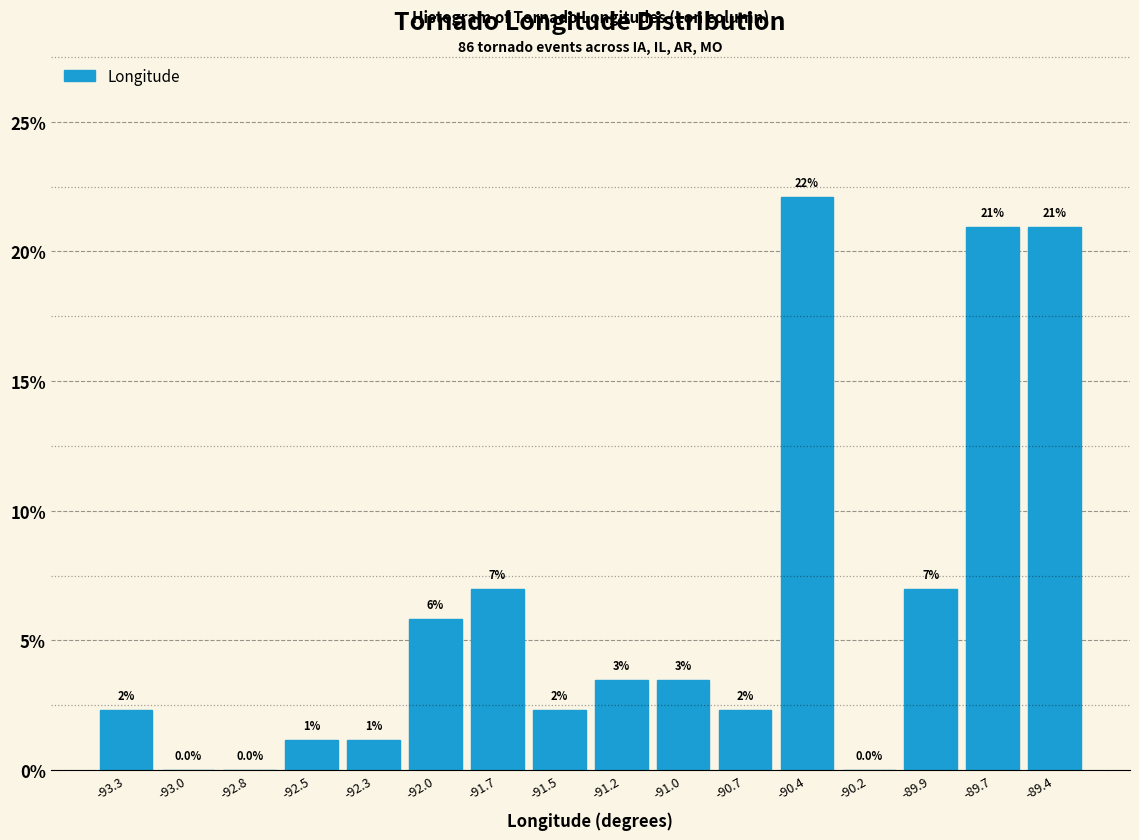

Is it true that the value at -89.9 is 2.7?

False